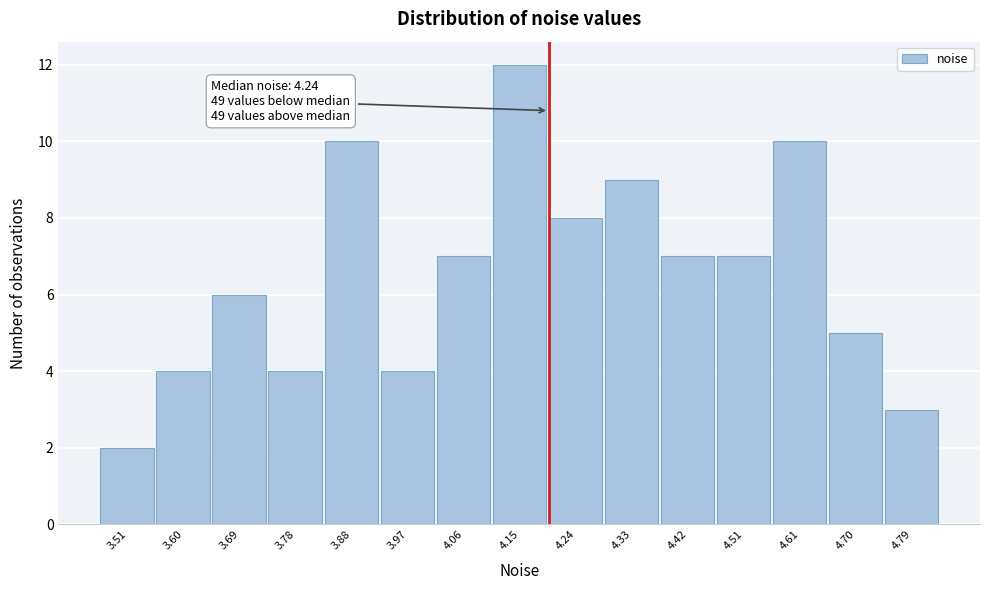

Reading right to left, what are all the values shown in this chart?

4.79=3	4.70=5	4.61=10	4.51=7	4.42=7	4.33=9	4.24=8	4.15=12	4.06=7	3.97=4	3.88=10	3.78=4	3.69=6	3.60=4	3.51=2